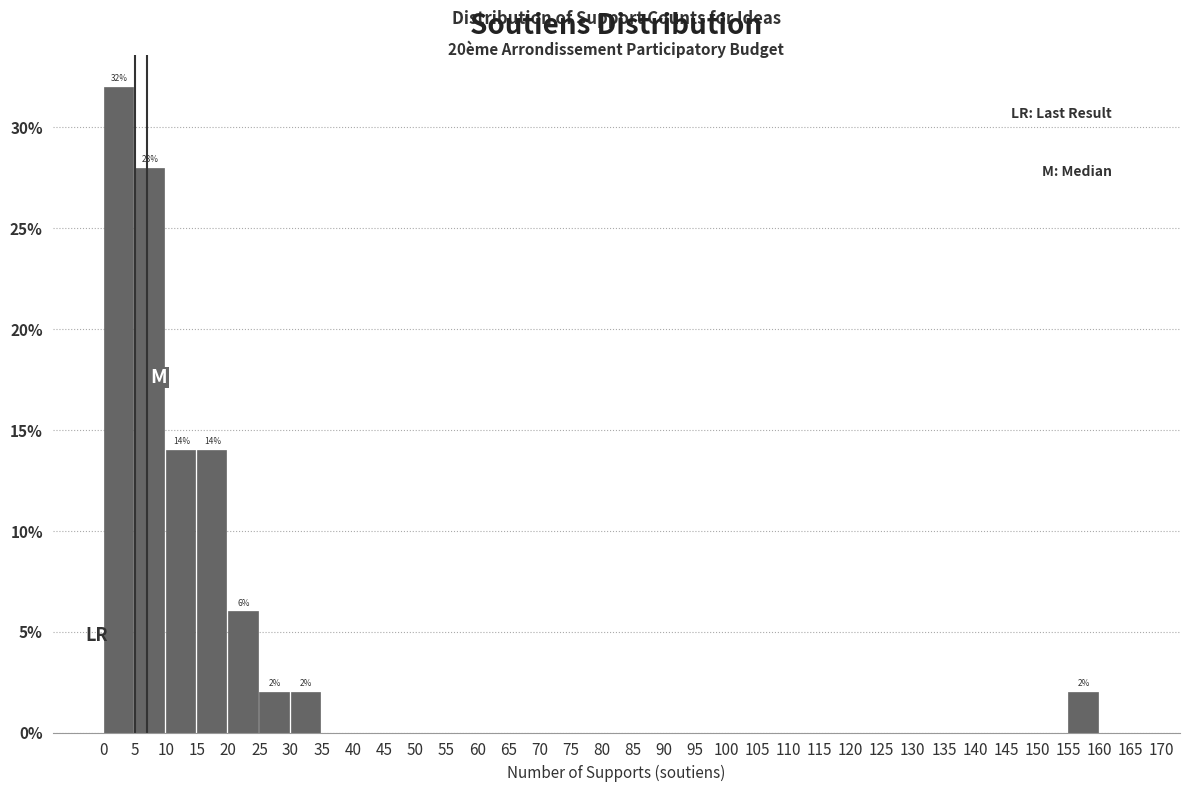

Which range on the x-axis has the tallest bar?

0 to 5